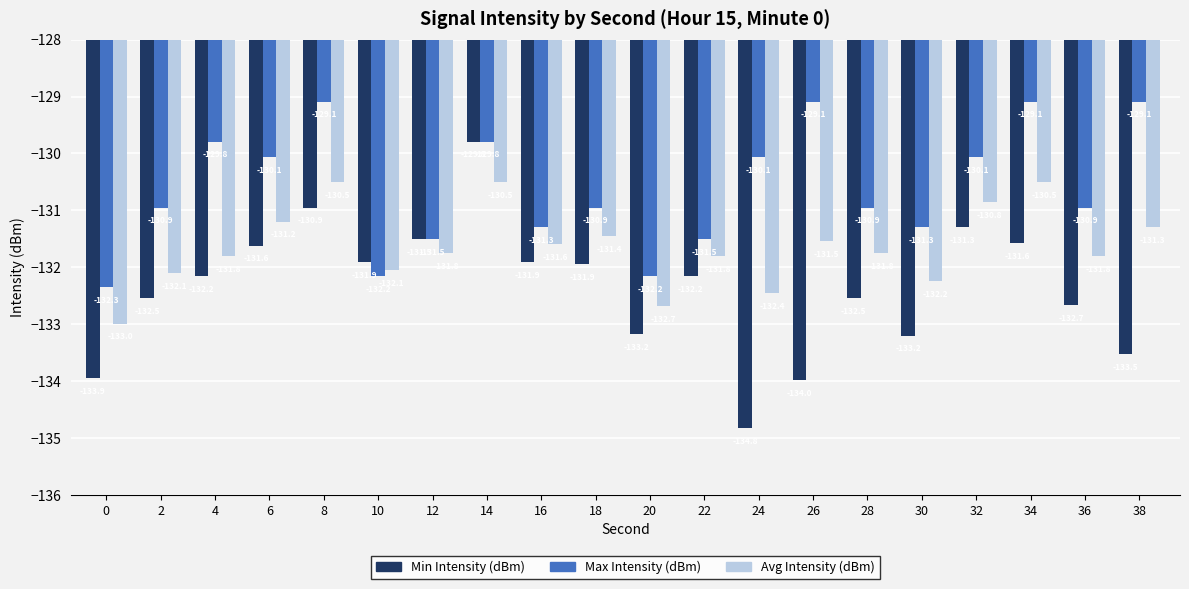

What is the total value across all series at 18?

-394.3